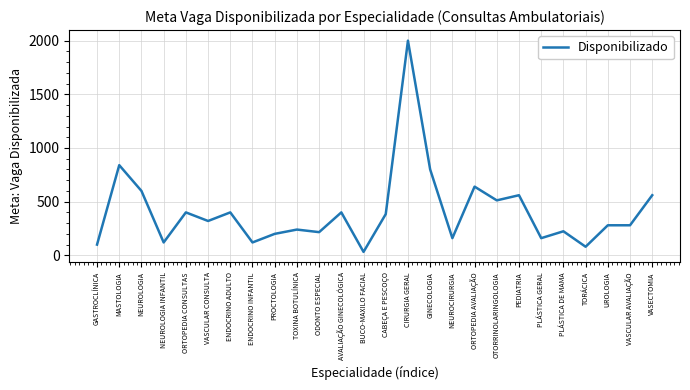

True or false: the data shows 160 at PLÁSTICA GERAL.

True